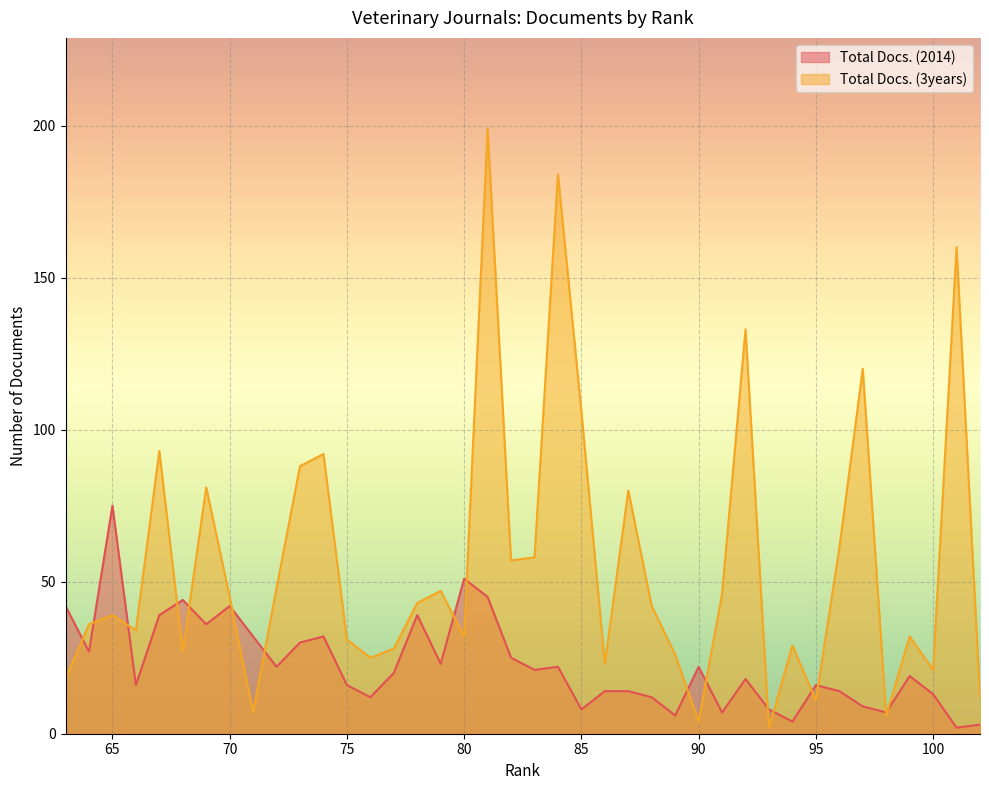

At which label is Total Docs. (2014) closest to 38?

78